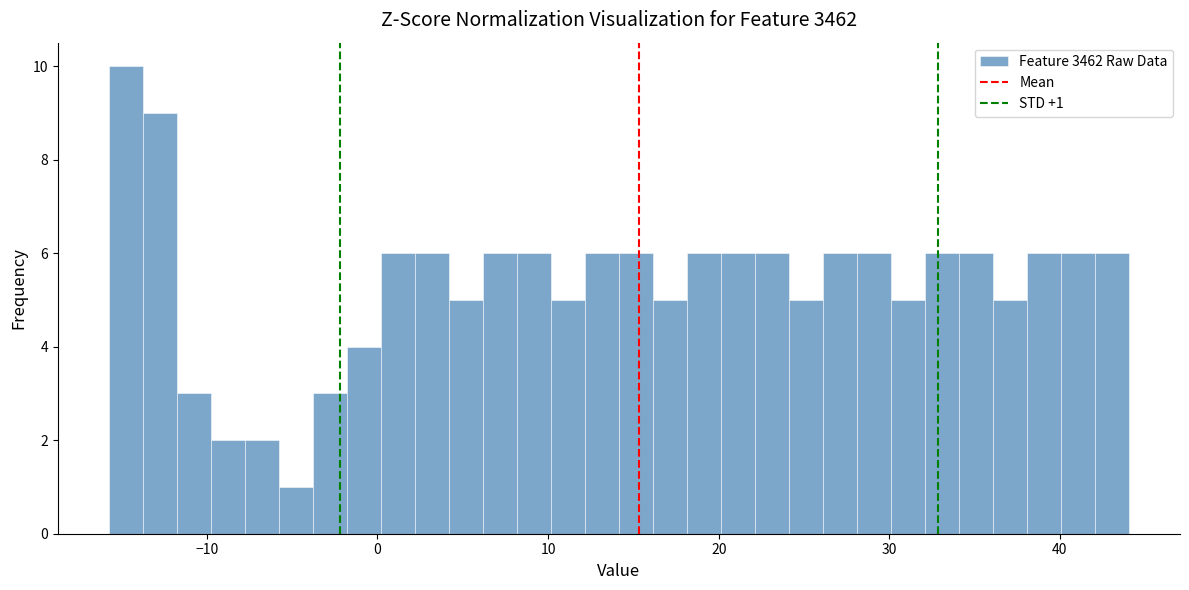

Read against the x-axis, roughly where is the centre of the tallest bar?

-15